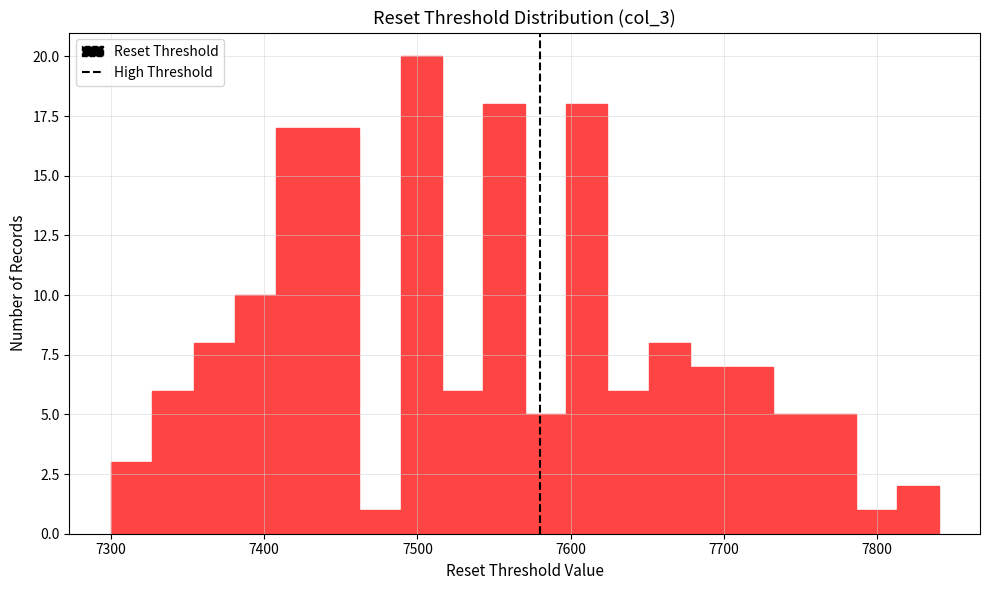

Around what value on the x-axis is the tallest bar? Give the approximate position of its centre, as read against the axis.

7500